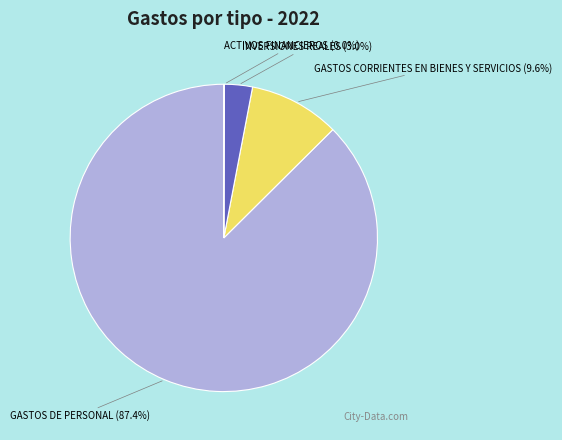

Which has a higher value, INVERSIONES REALES (3.0%) or GASTOS CORRIENTES EN BIENES Y SERVICIOS (9.6%)?

GASTOS CORRIENTES EN BIENES Y SERVICIOS (9.6%)